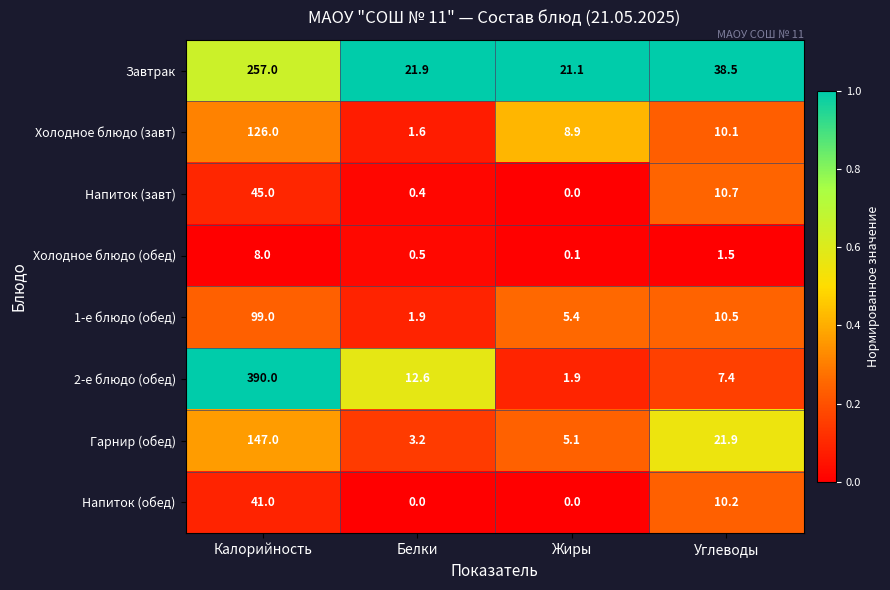

Rank the series by their maximum value, from highest to lowest.

2-е блюдо (обед), Завтрак, Гарнир (обед), Холодное блюдо (завт), 1-е блюдо (обед), Напиток (завт), Напиток (обед), Холодное блюдо (обед)